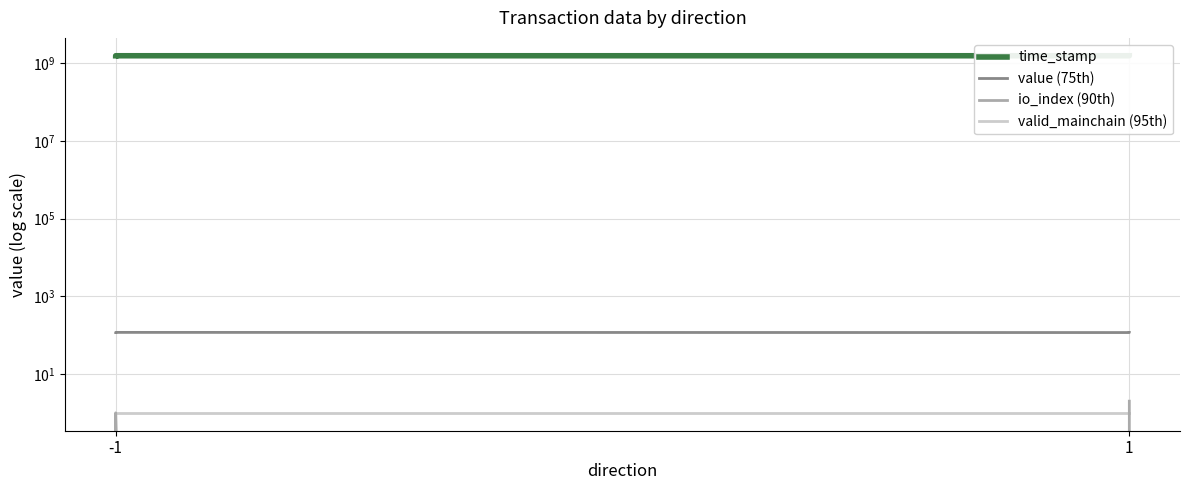

The value (75th) series shows 205.1 at 1. True or false?

False